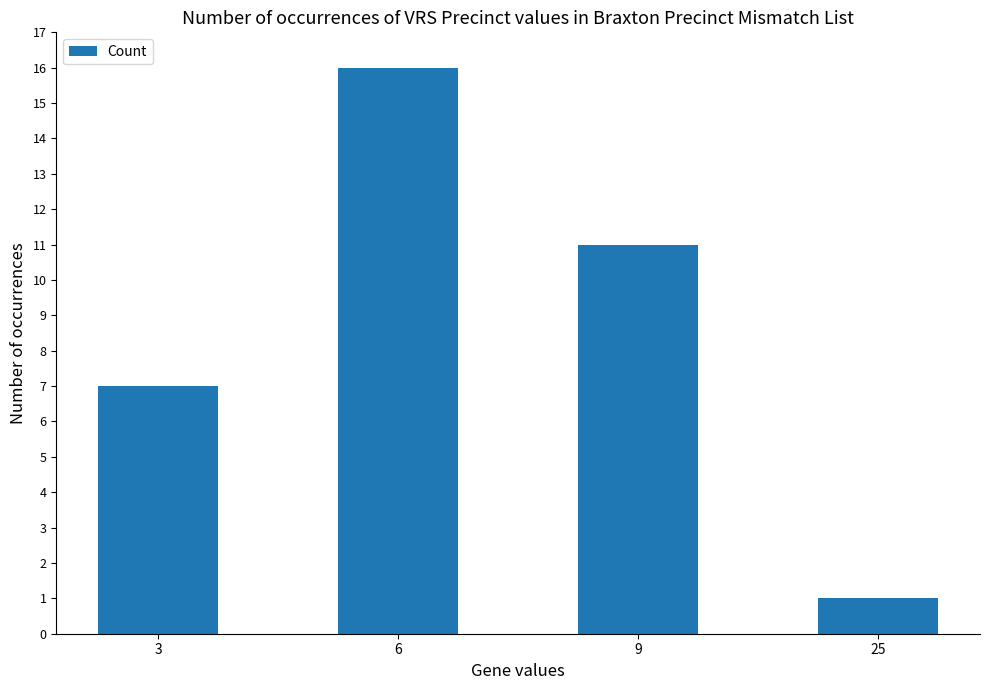

Approximately how many times larger is the value at 9 compared to 6?

0.7